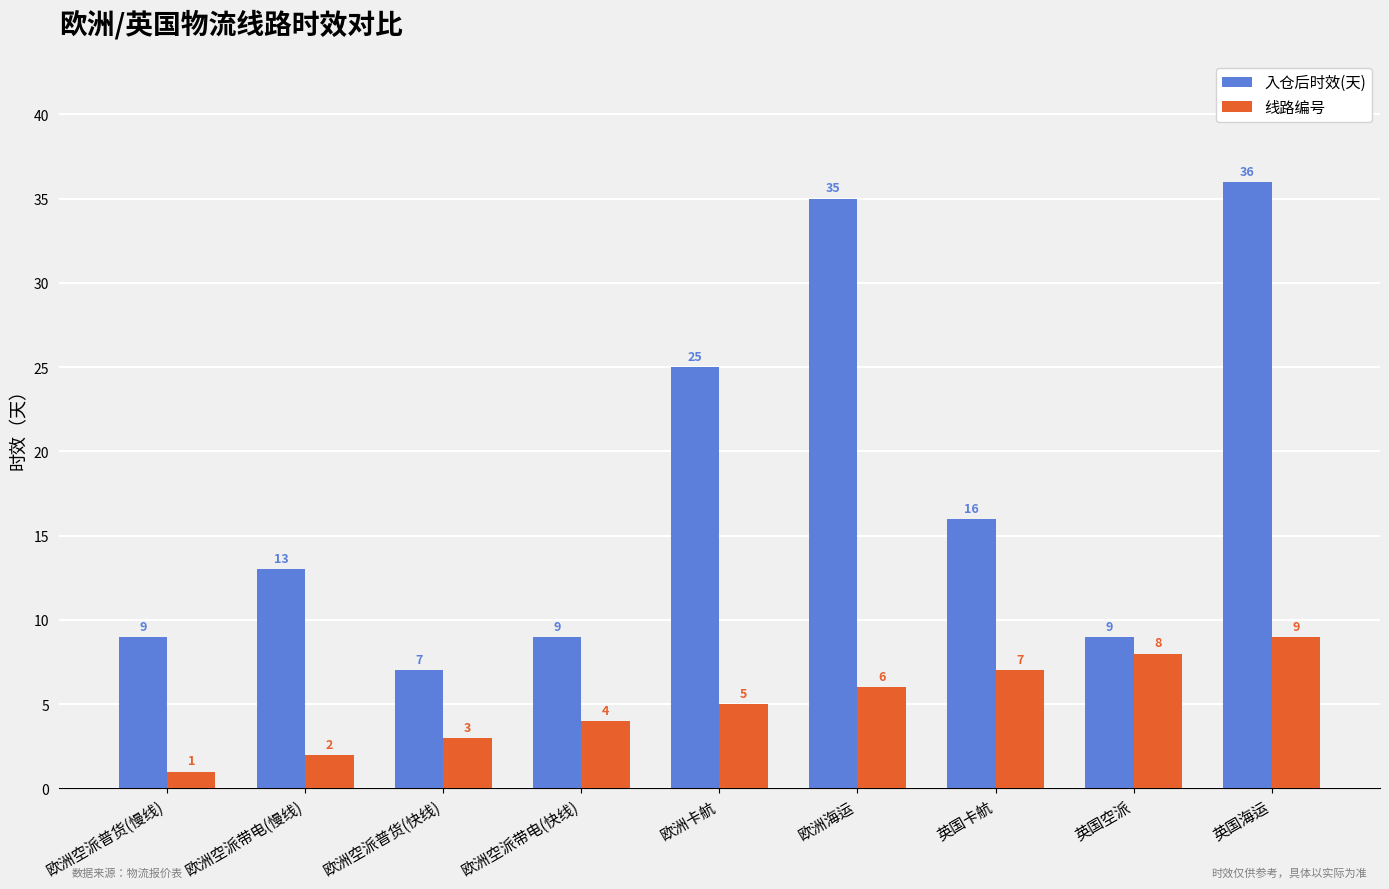

Rank the series by their maximum value, from lowest to highest.

线路编号, 入仓后时效(天)